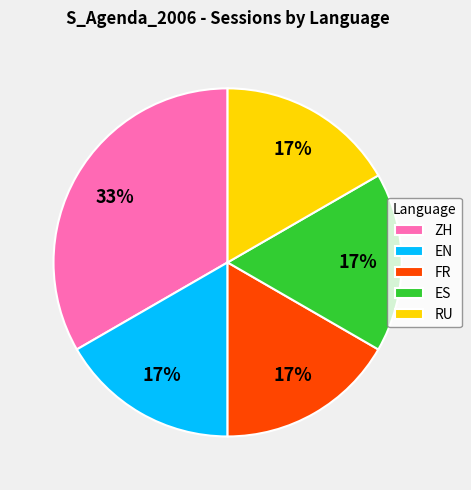

What is the largest slice in the pie chart?

ZH